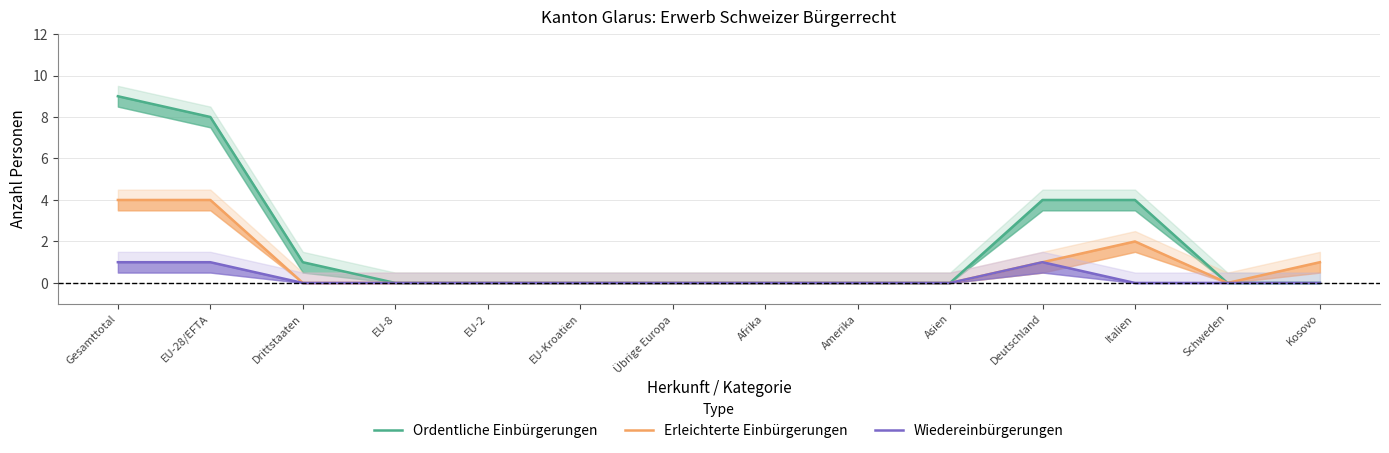

The value of Wiedereinbürgerungen at EU-Kroatien is 0. True or false?

True